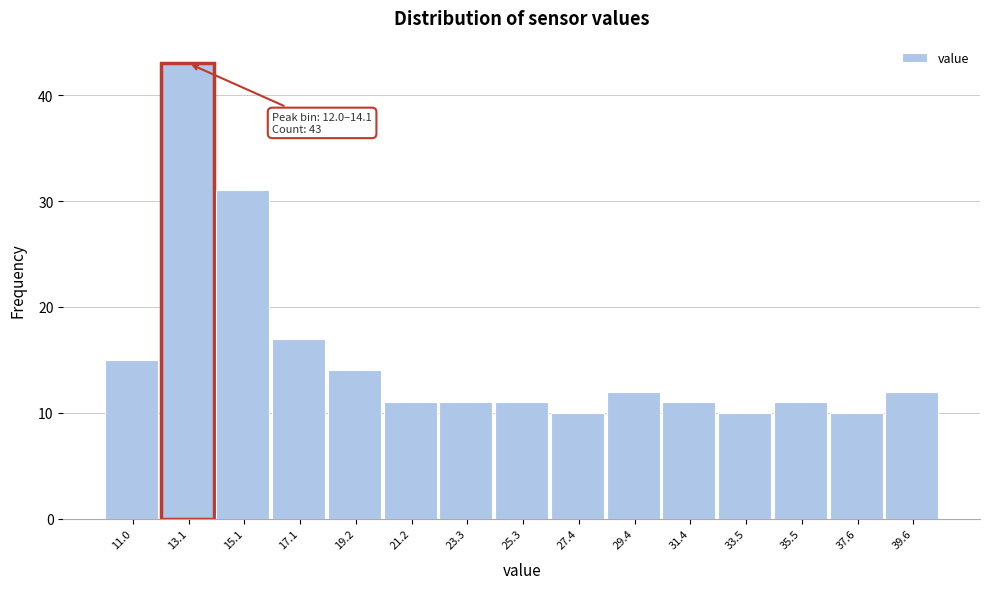

Which range on the x-axis has the tallest bar?

12.0 to 14.0